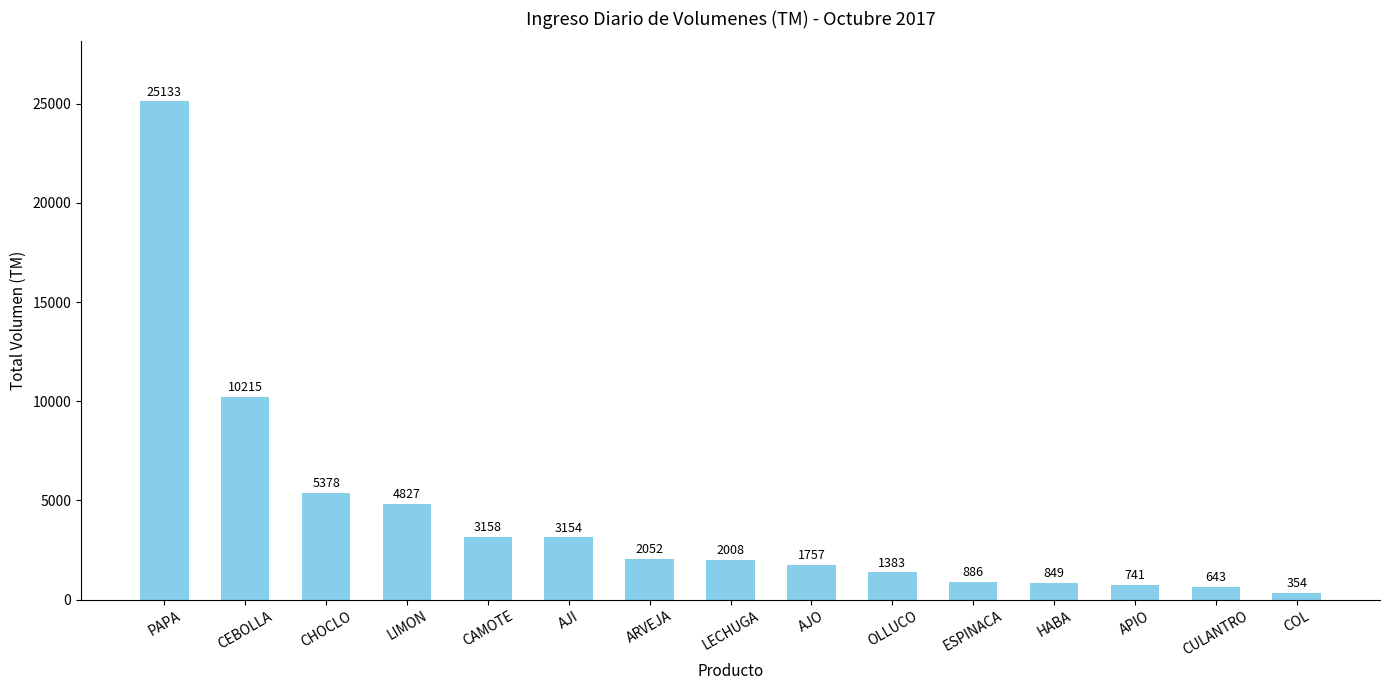

What is the label of the 14th bar from the left?

CULANTRO